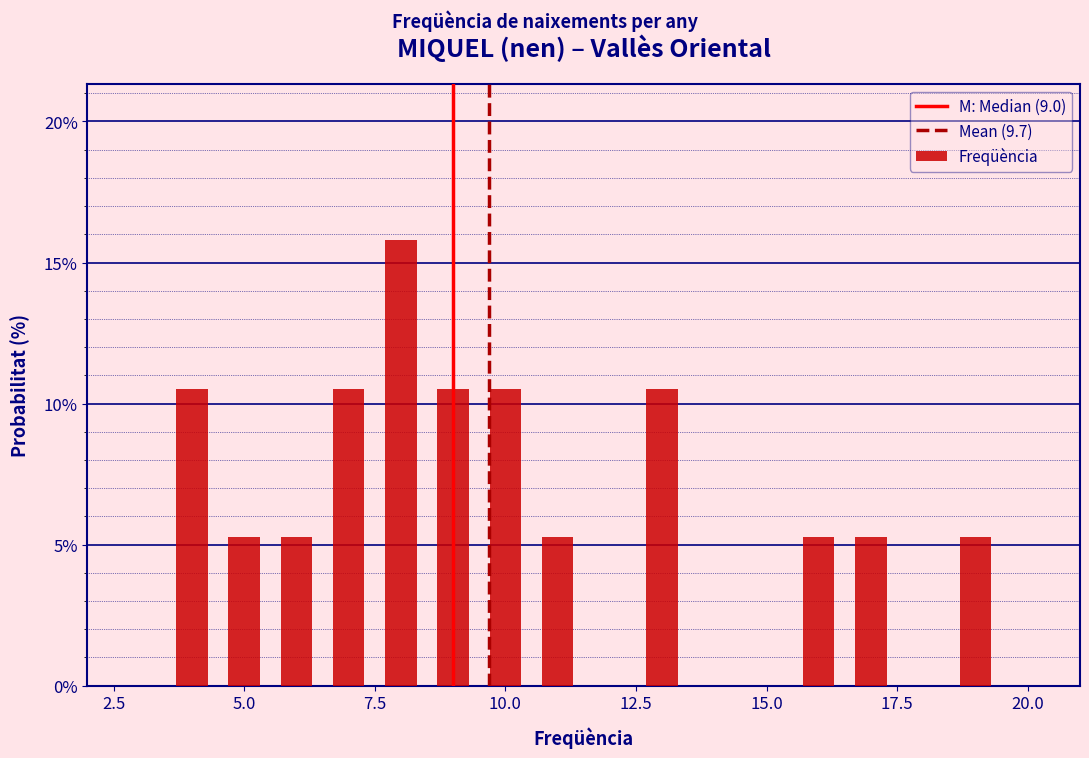

Around what value on the x-axis is the tallest bar? Give the approximate position of its centre, as read against the axis.

8.0